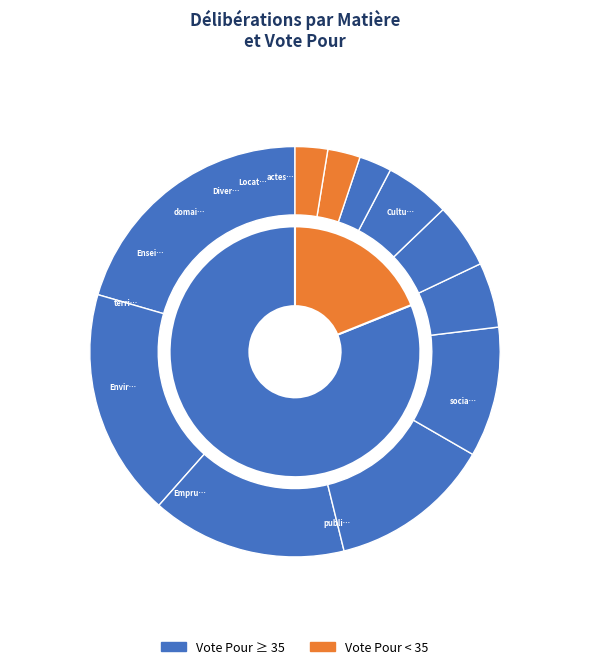

Which has a higher value, 7.10 Divers or 3.6 Autres actes?

7.10 Divers